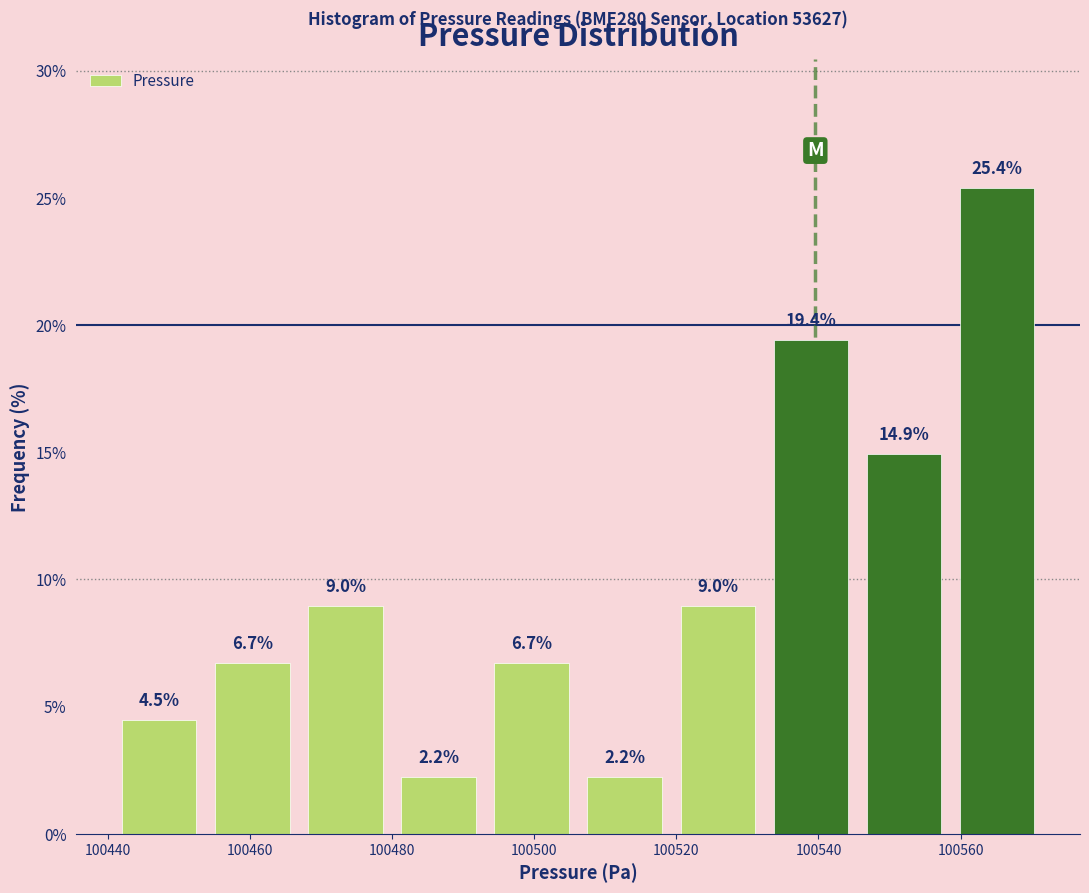

Which range on the x-axis has the tallest bar?

100558 to 100572